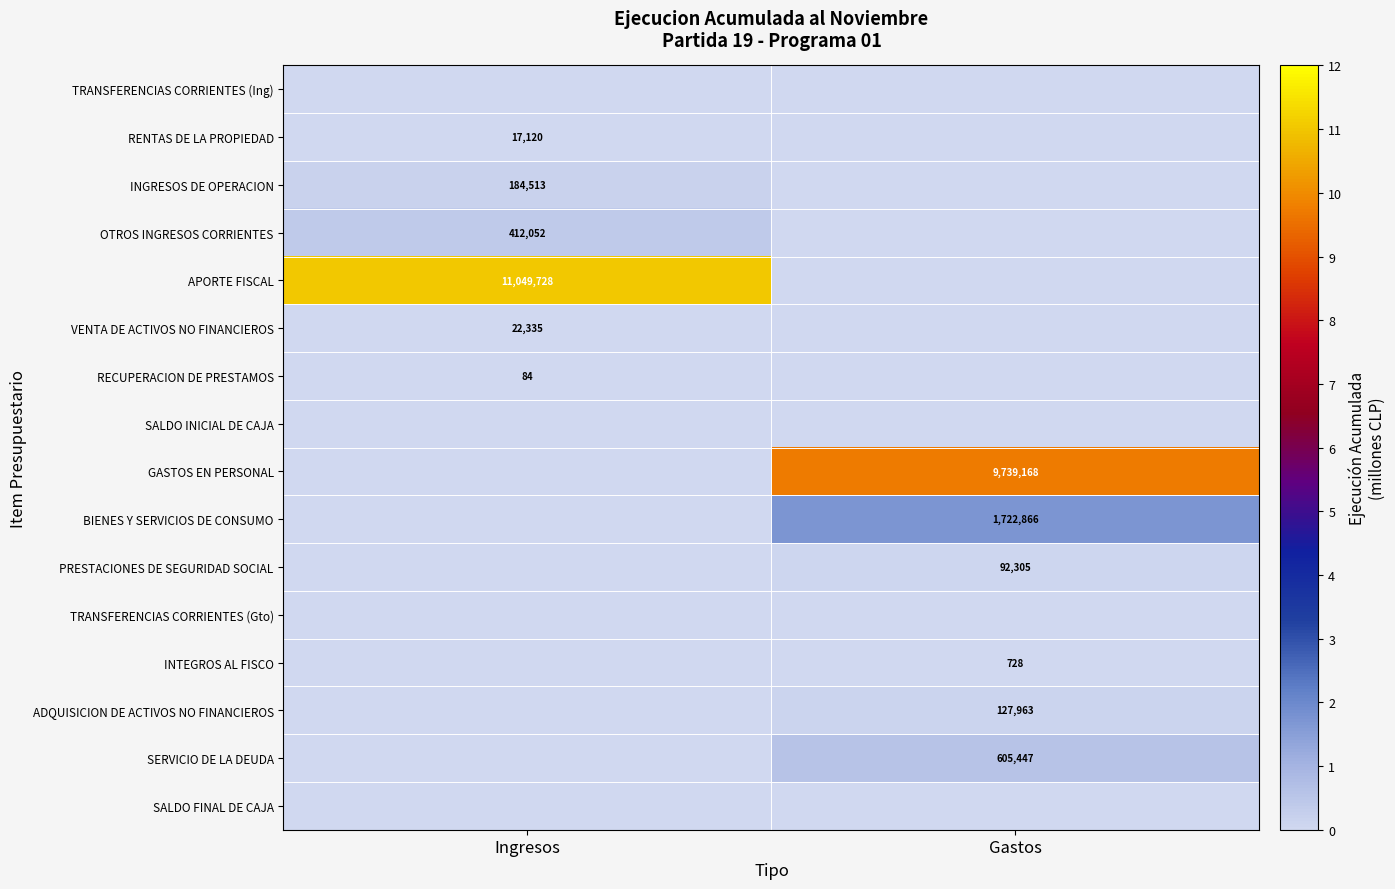

The VENTA DE ACTIVOS NO FINANCIEROS series shows 35957 at Ingresos. True or false?

False